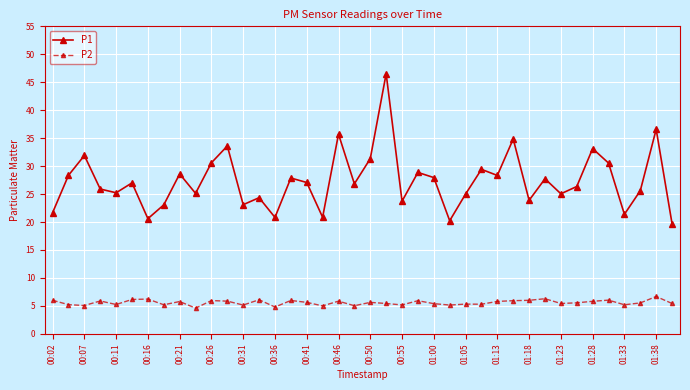

Which series has the largest total across all categories?

P1